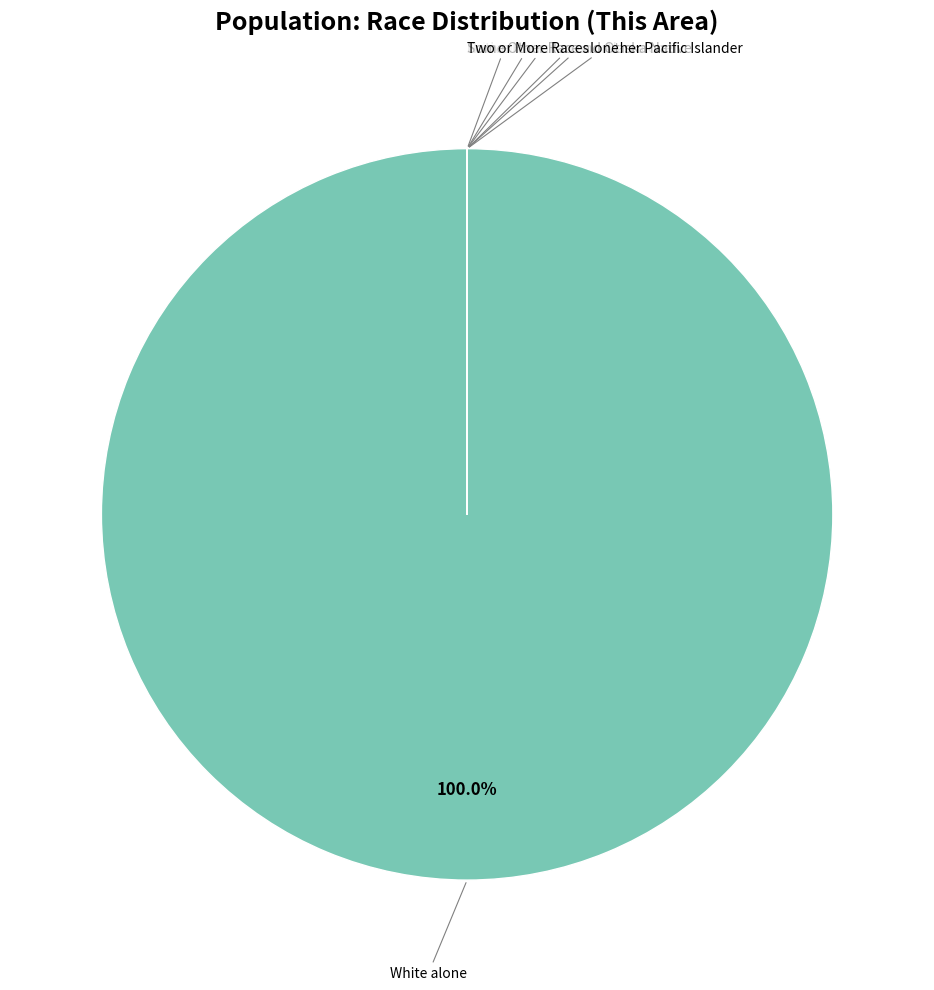

Does any single category account for the majority?

Yes